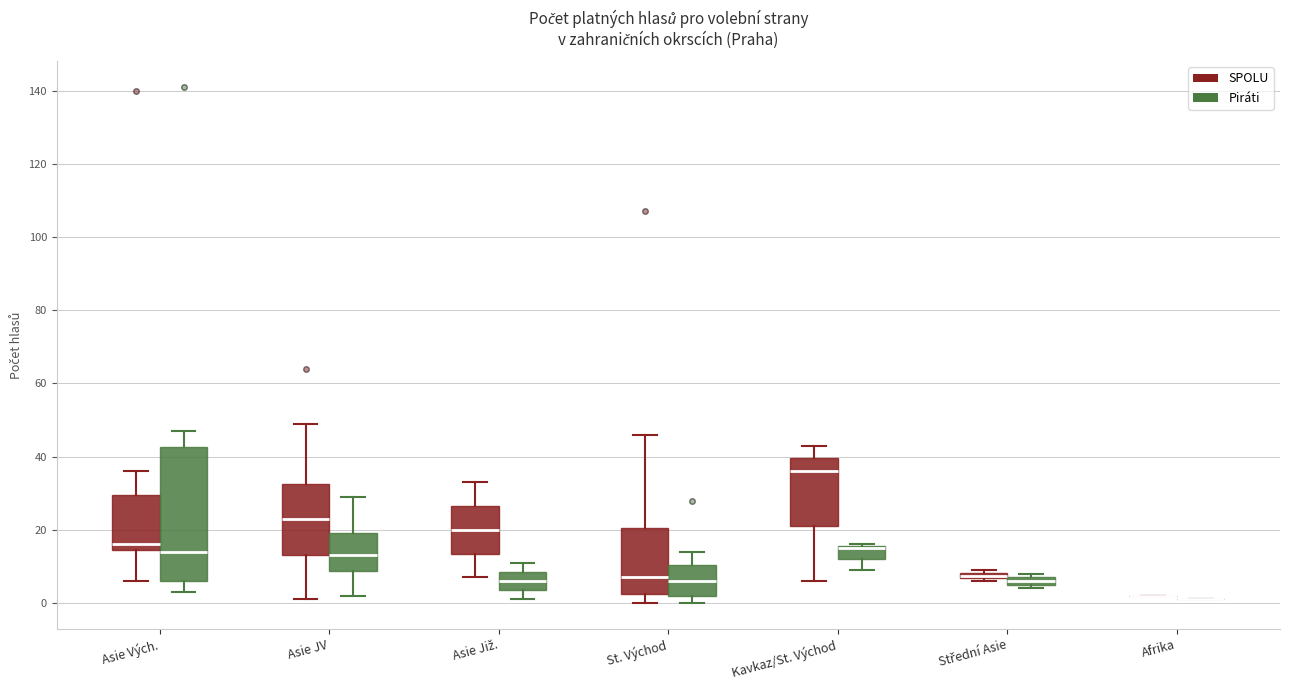

Where does the upper whisker of the box for St. Východ (SPOLU) end on the y-axis? The values are not printed on the chart, so give them approximately, as read against the axis.

46